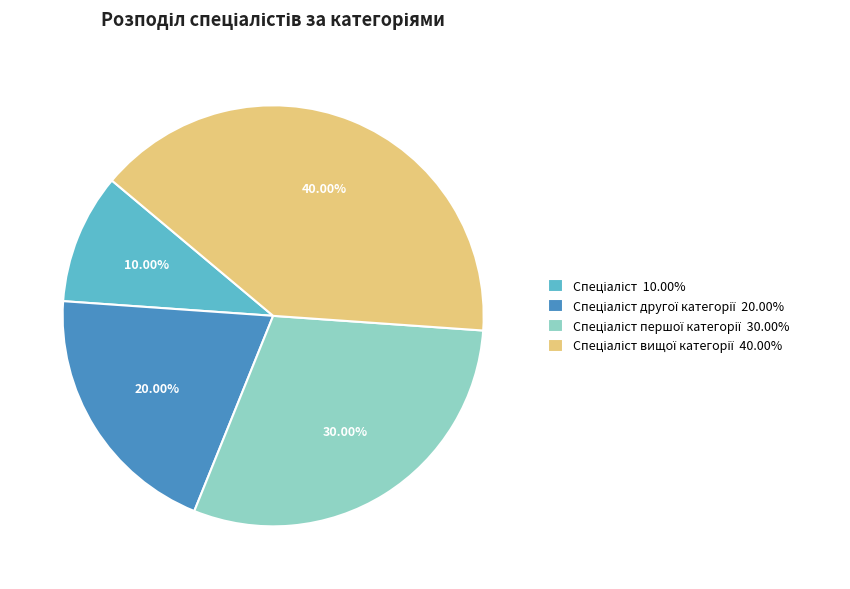

Does any single category account for the majority?

No